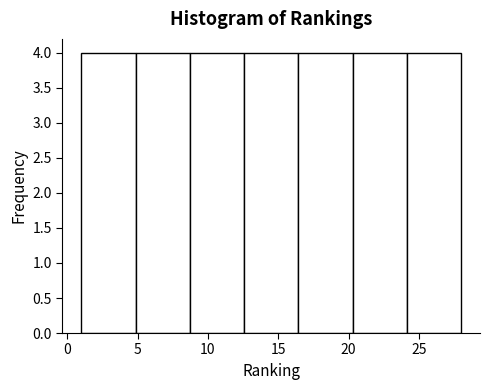

Reading left to right, transcribe this chart: for each bar, give the range it covers on the x-axis and its height. Neither the bar edges nor the heights are printed on the chart, so give them approximately, as read against the axes.

1.0 to 5.0: 4
5.0 to 8.5: 4
8.5 to 12.5: 4
12.5 to 16.5: 4
16.5 to 20.5: 4
20.5 to 24.0: 4
24.0 to 28.0: 4